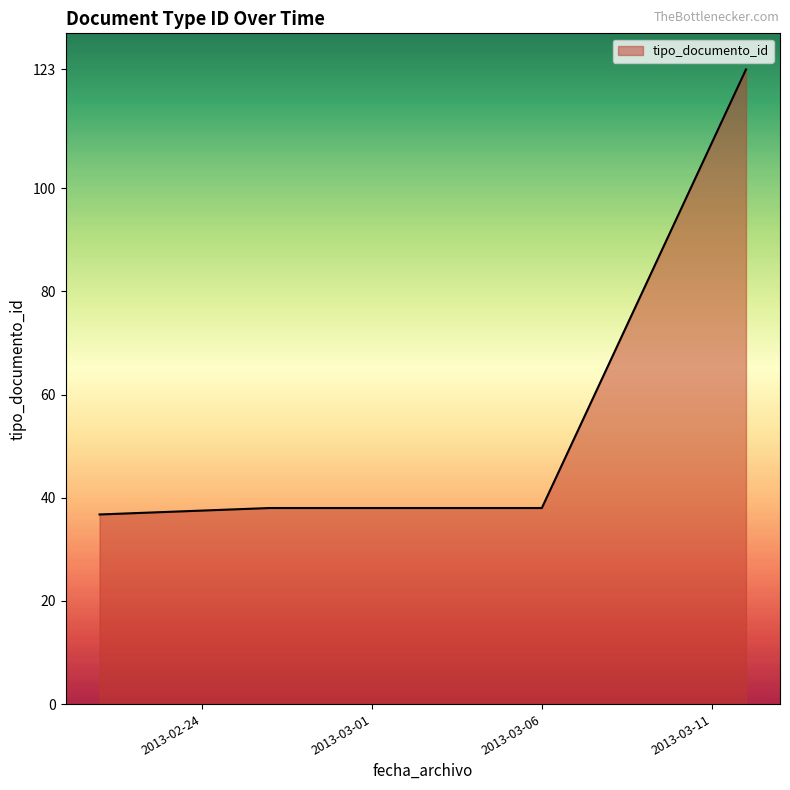

What is the maximum value shown in the chart?

123.0